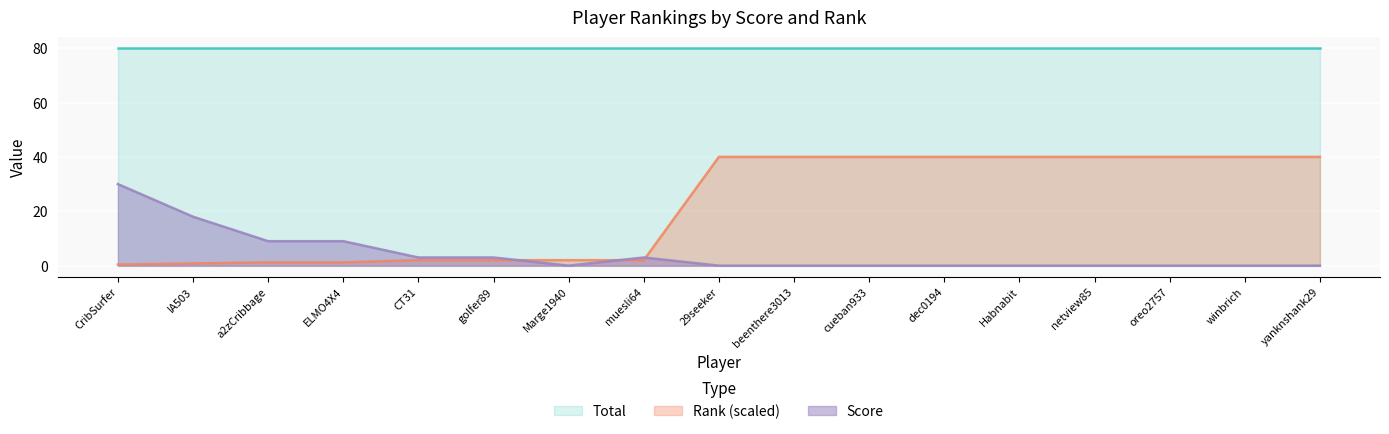

What position from the left is oreo2757?

15